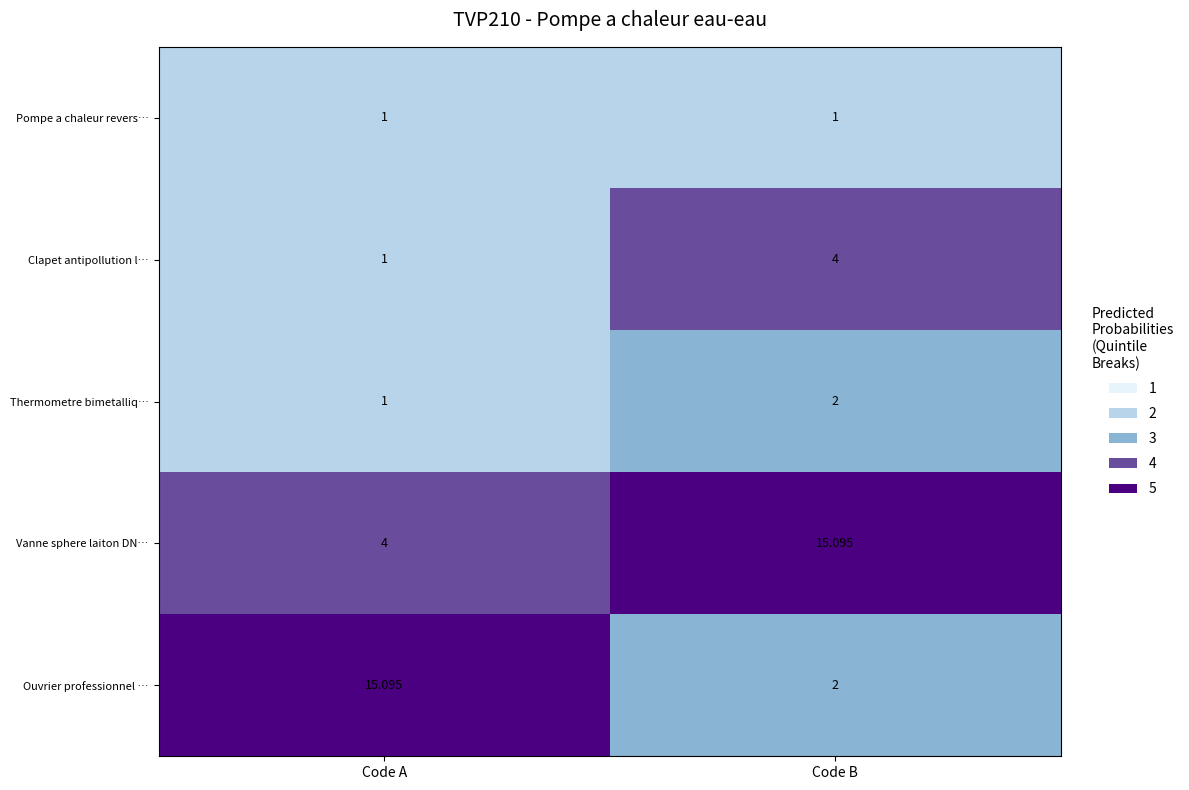

Where is Vanne sphere laiton DN… nearest to the value 9?

Code A